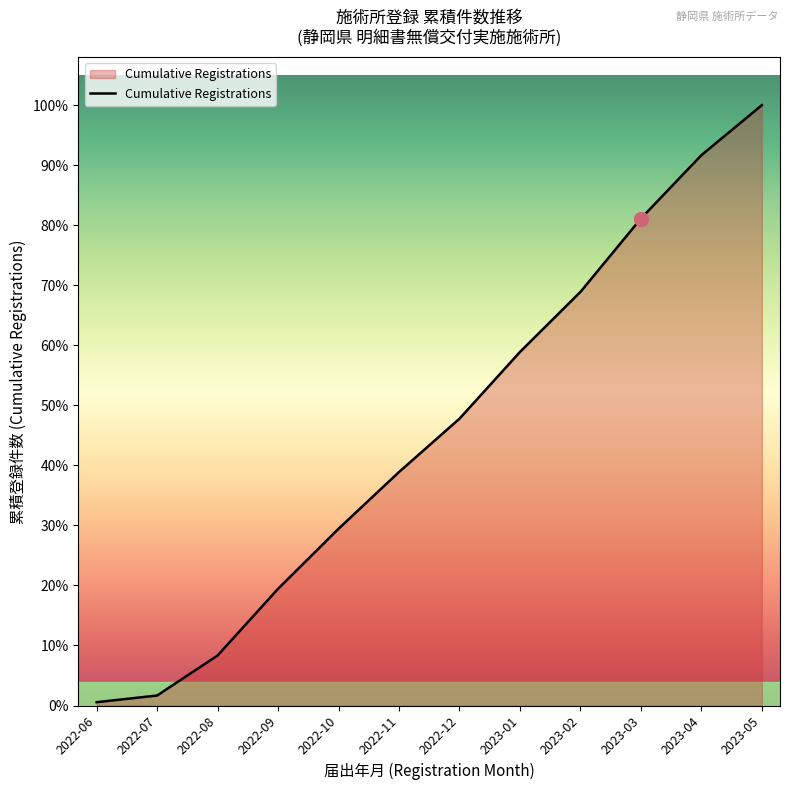

Is it true that the value at 2023-01 is 63?

False